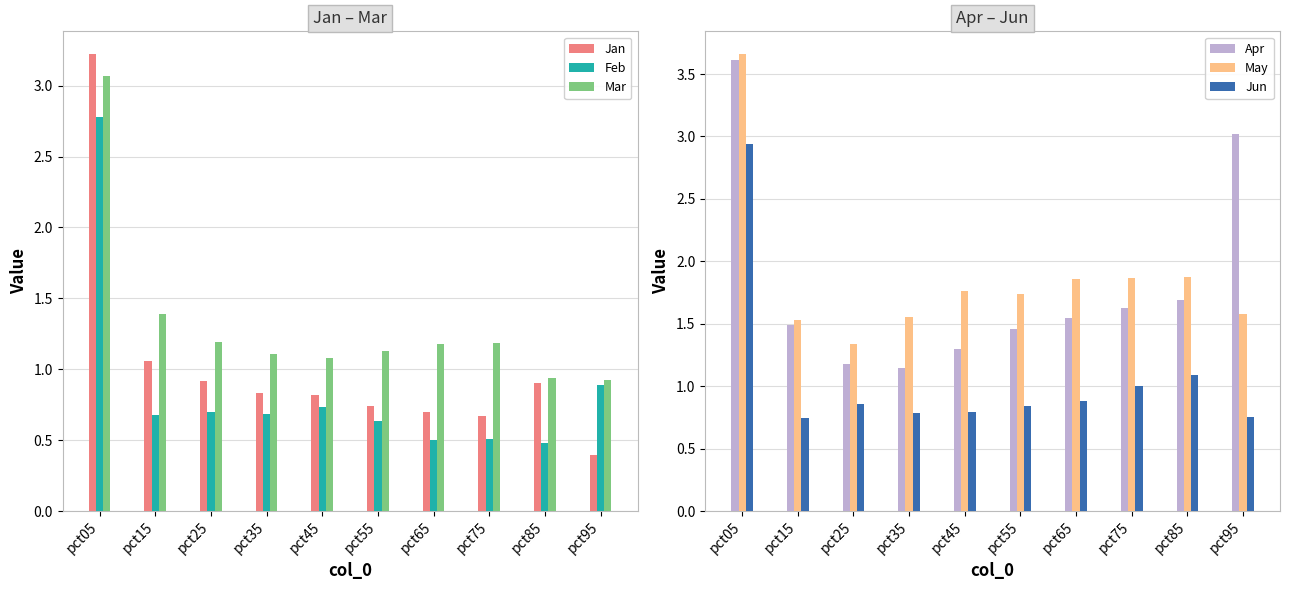

What is the sum of all Feb values?

8.6